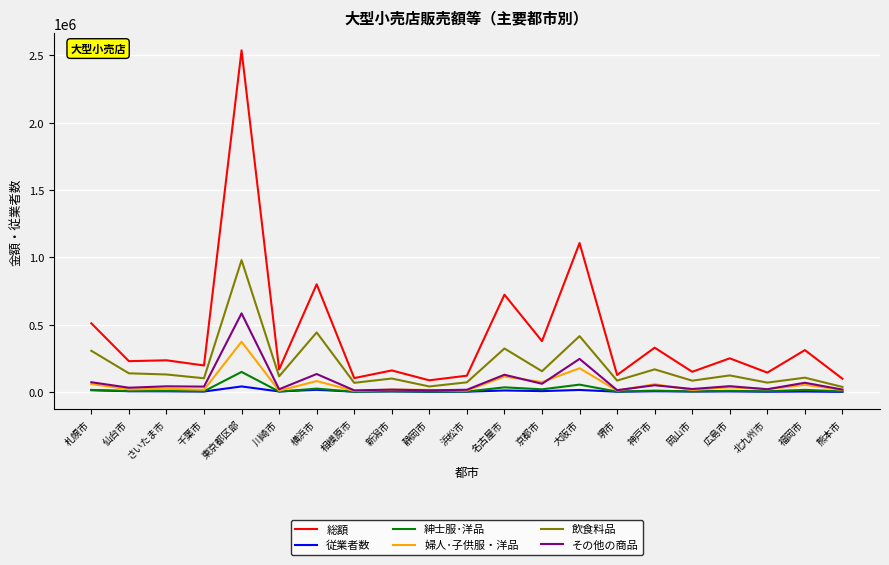

What is the difference between the second highest and second lowest values in the 紳士服･洋品 series?

52173